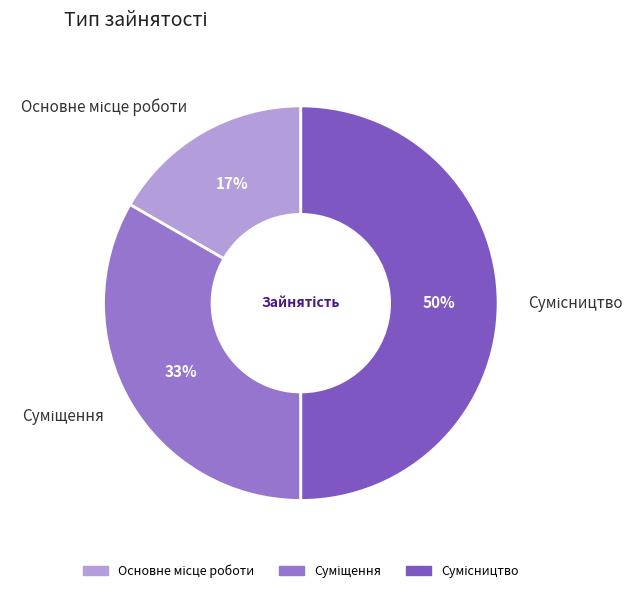

To the nearest percent, what is the average slice percentage?

33%